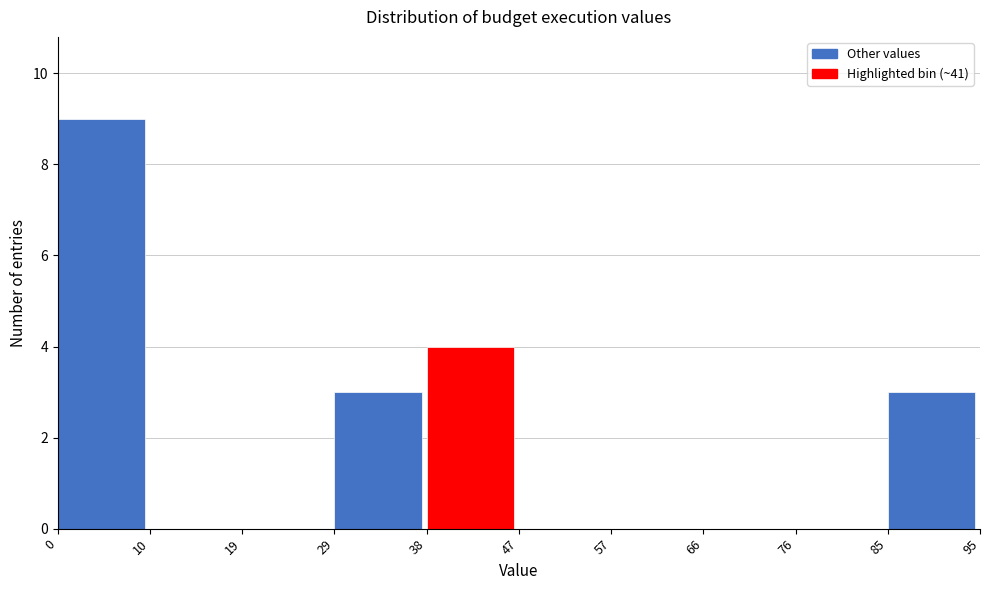

How tall is the bar that spans 0 to 10 on the x-axis? The values are not printed on the chart, so give them approximately, as read against the axis.

9